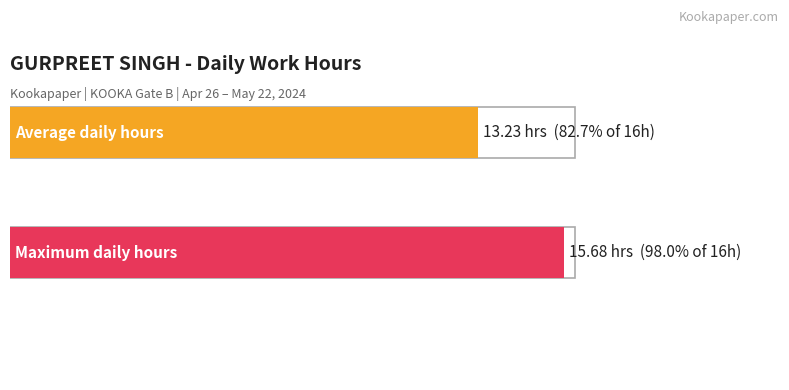

The chart shows a value of 27.4 at 12-Sun. True or false?

False